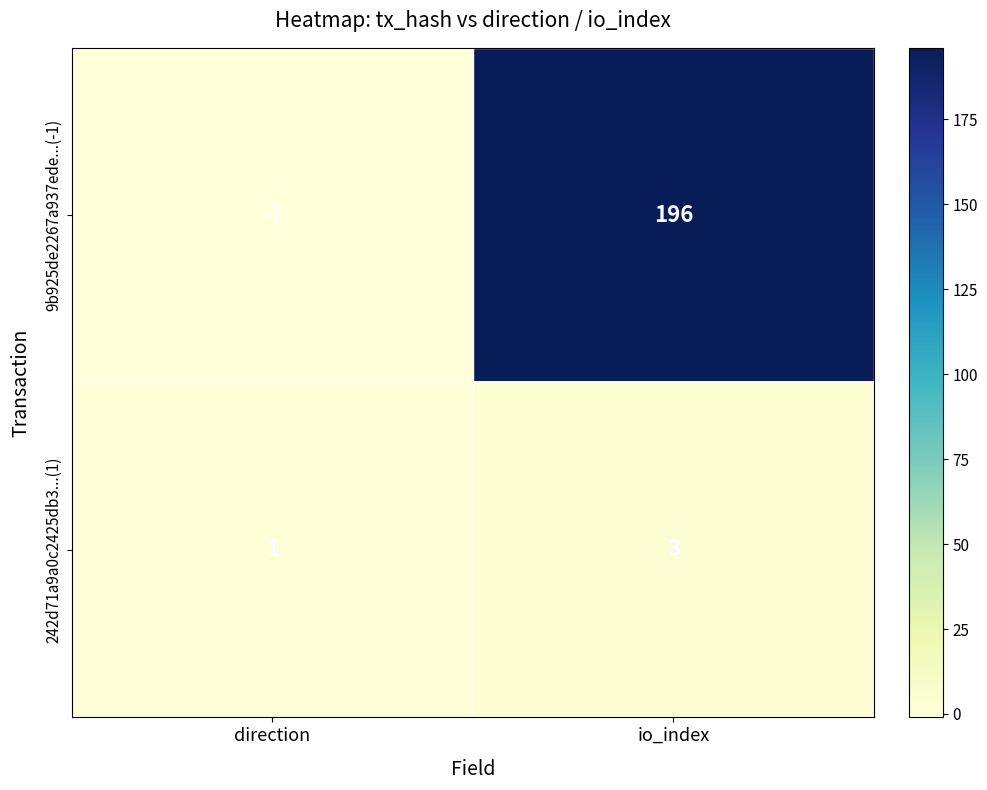

The 9b925de2267a937ede...(-1) series shows 131 at io_index. True or false?

False